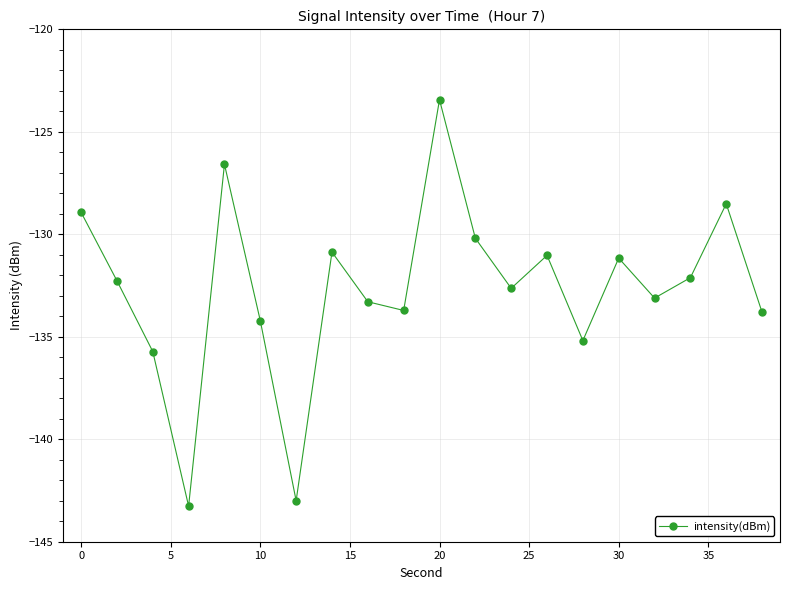

What is the maximum value shown in the chart?

-123.4